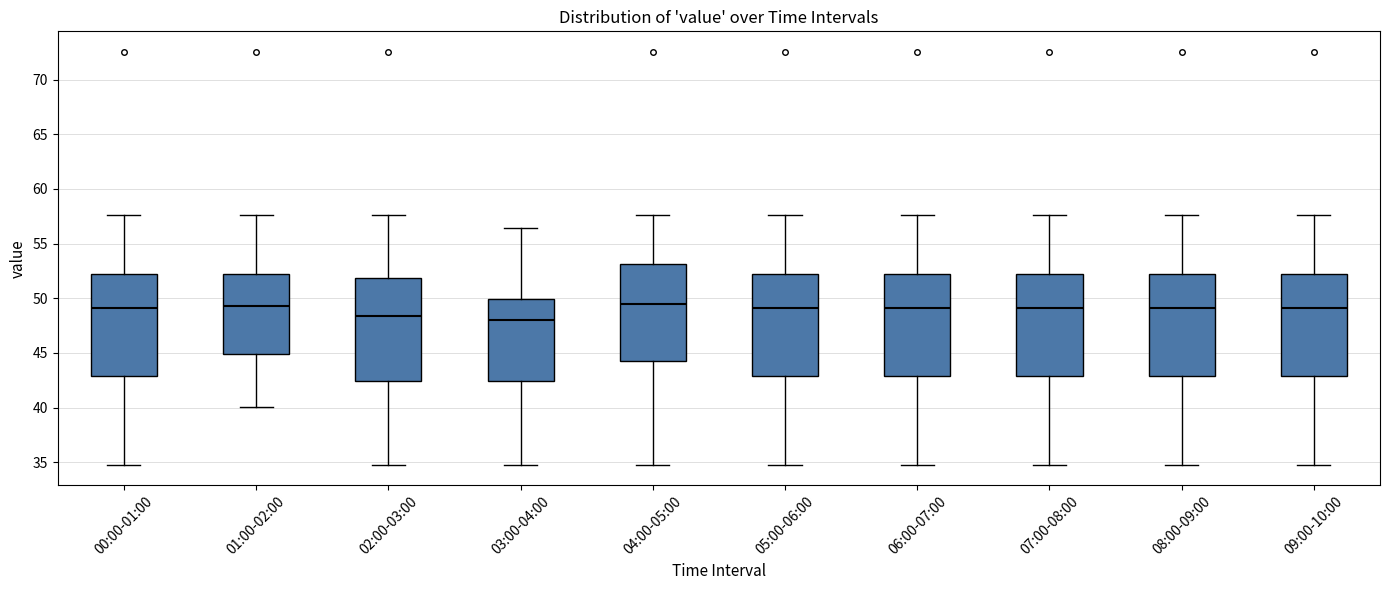

Reading left to right, transcribe this box plot: for each box, give where its median line is, the range the box spans, and where its two whiskers end, as read against the y-axis. The values are not printed on the chart, so give them approximately, as read against the axis.

00:00-01:00: median 49.0, box 43.0 to 52.5, whiskers 35.0 to 57.5
01:00-02:00: median 49.5, box 45.0 to 52.5, whiskers 40.0 to 57.5
02:00-03:00: median 48.5, box 42.5 to 52.0, whiskers 35.0 to 57.5
03:00-04:00: median 48.0, box 42.5 to 50.0, whiskers 35.0 to 56.5
04:00-05:00: median 49.5, box 44.5 to 53.0, whiskers 35.0 to 57.5
05:00-06:00: median 49.0, box 43.0 to 52.5, whiskers 35.0 to 57.5
06:00-07:00: median 49.0, box 43.0 to 52.5, whiskers 35.0 to 57.5
07:00-08:00: median 49.0, box 43.0 to 52.5, whiskers 35.0 to 57.5
08:00-09:00: median 49.0, box 43.0 to 52.5, whiskers 35.0 to 57.5
09:00-10:00: median 49.0, box 43.0 to 52.5, whiskers 35.0 to 57.5